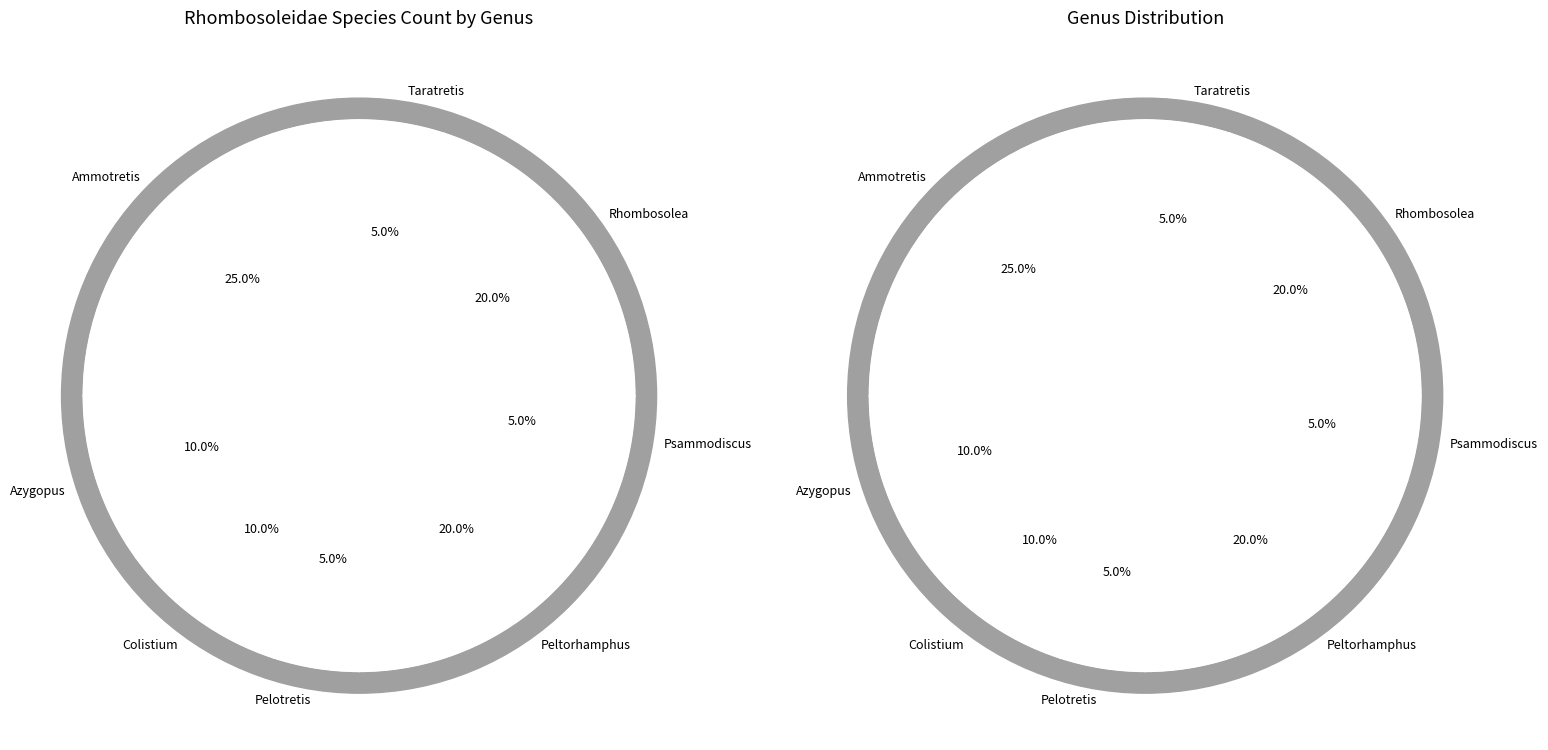

To the nearest percent, what portion does Peltorhamphus represent?

20%